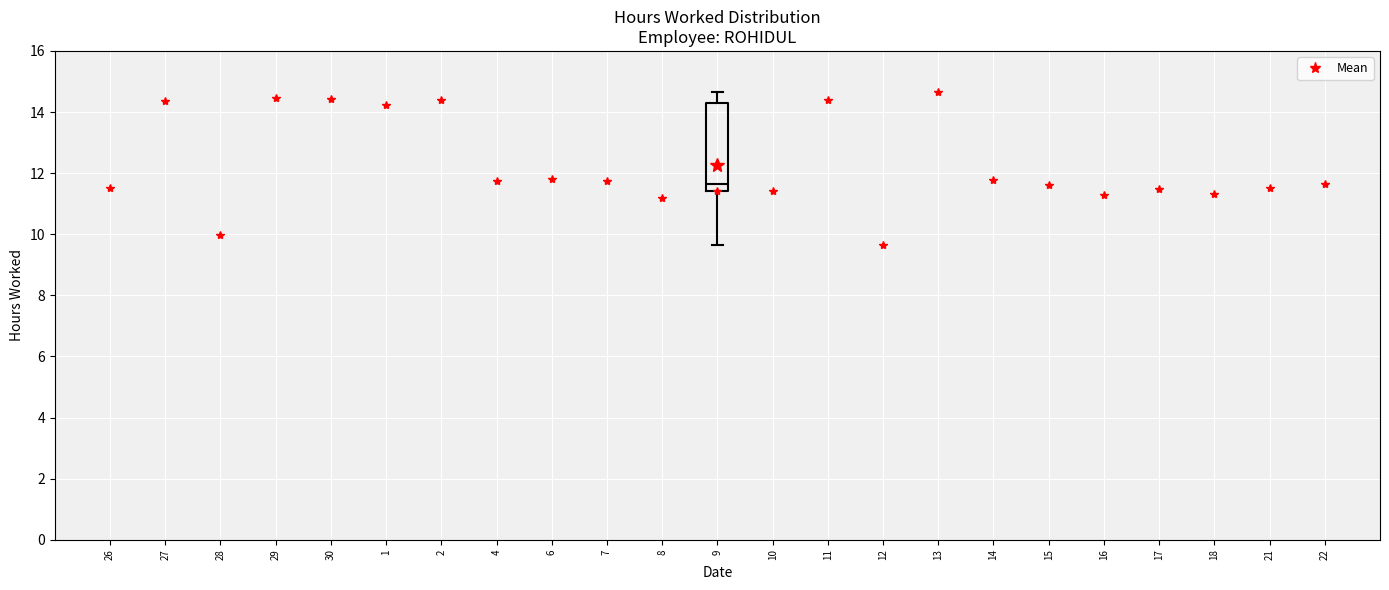

Transcribe this box plot: give where the median line is, the range the box spans, and where the two whiskers end, as read against the y-axis. The values are not printed on the chart, so give them approximately, as read against the axis.

median 11.6, box 11.4 to 14.2, whiskers 9.6 to 14.6